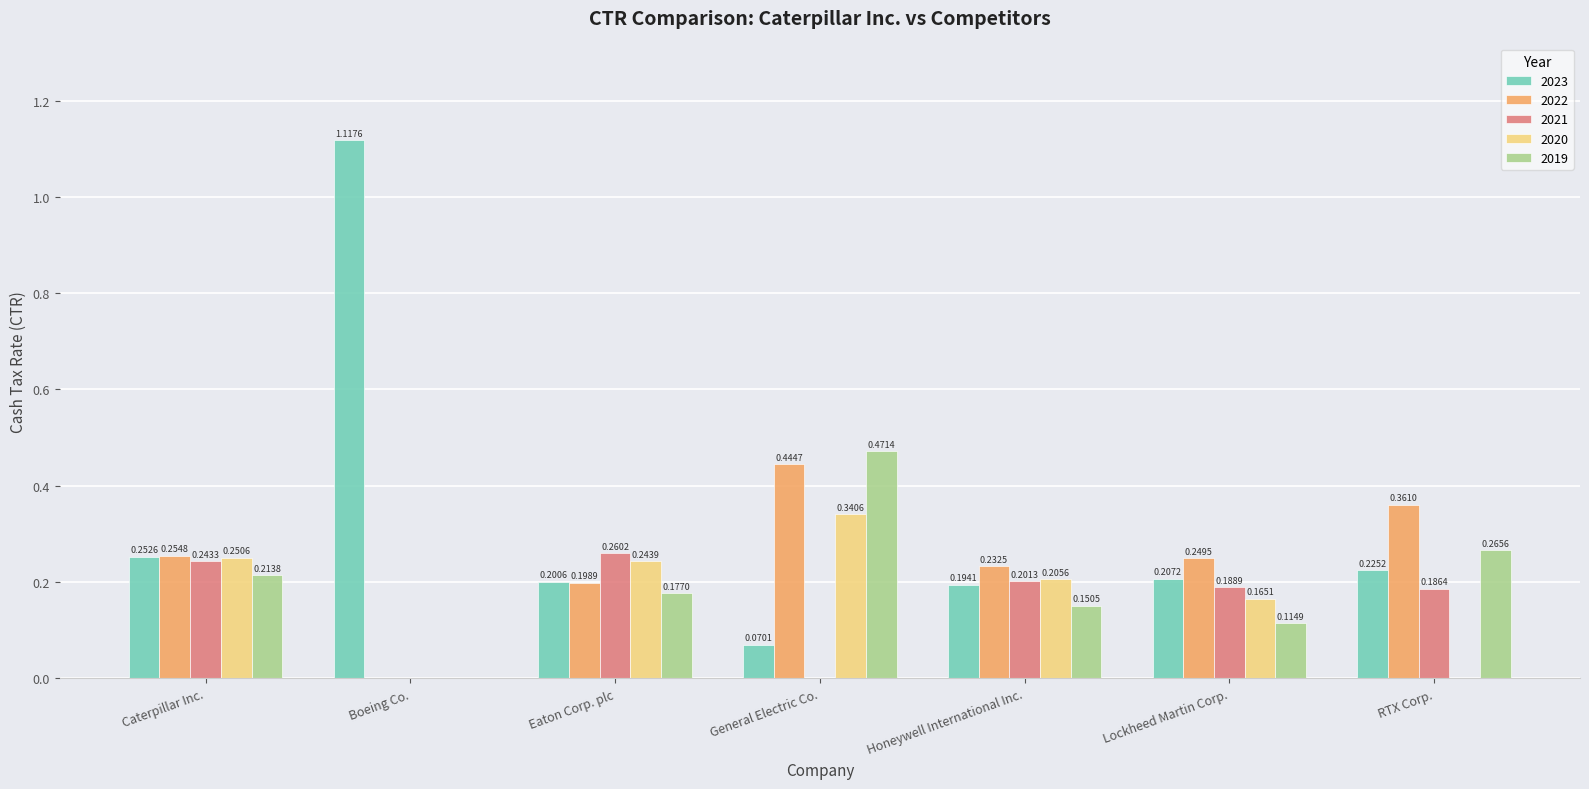

Which label corresponds to the largest value in the chart?

Boeing Co.